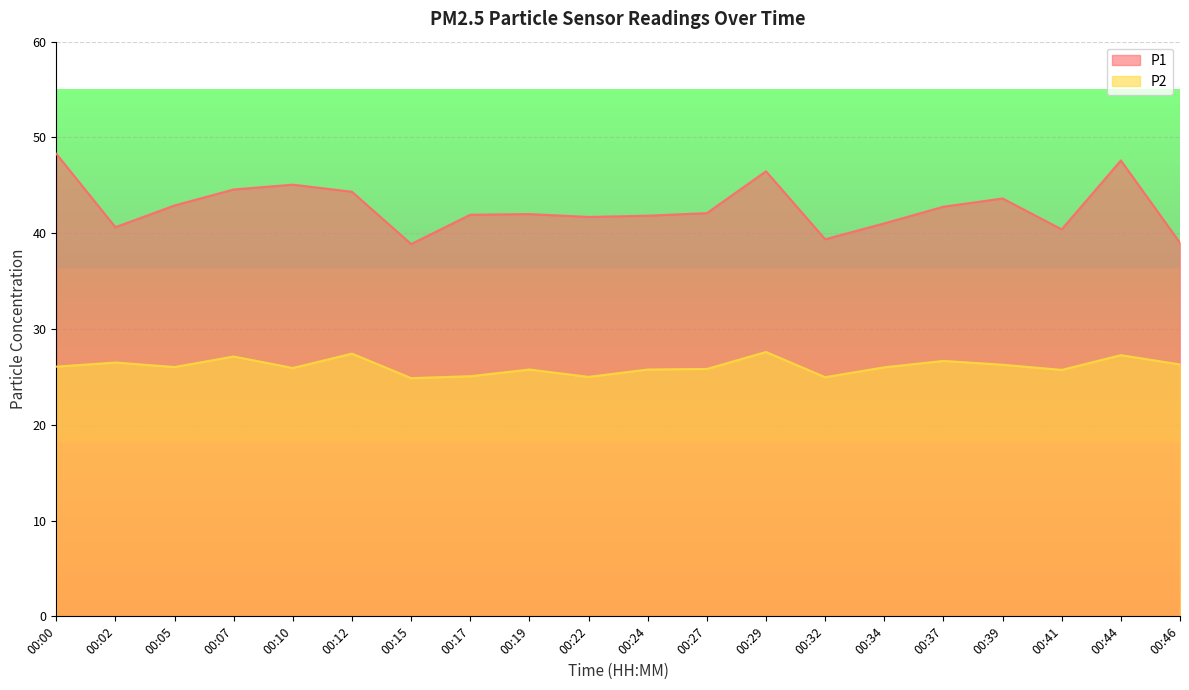

What is the value of the P2 point at the 7th from the left?

24.9